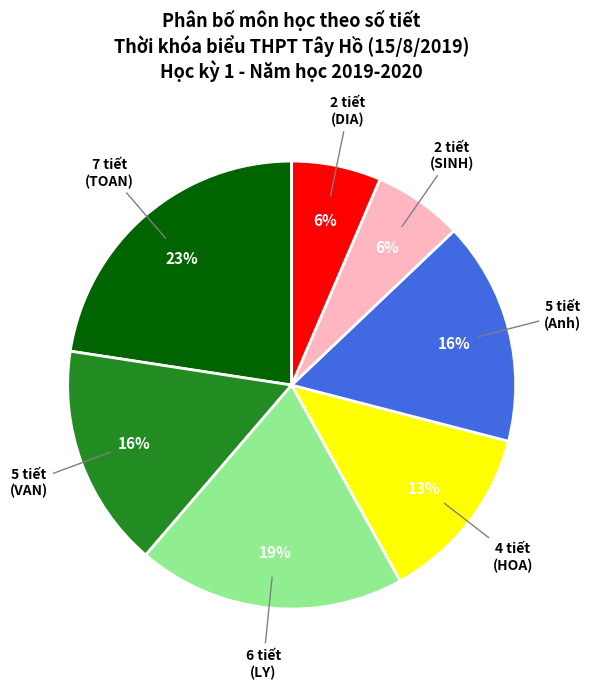

Does any single category account for the majority?

No